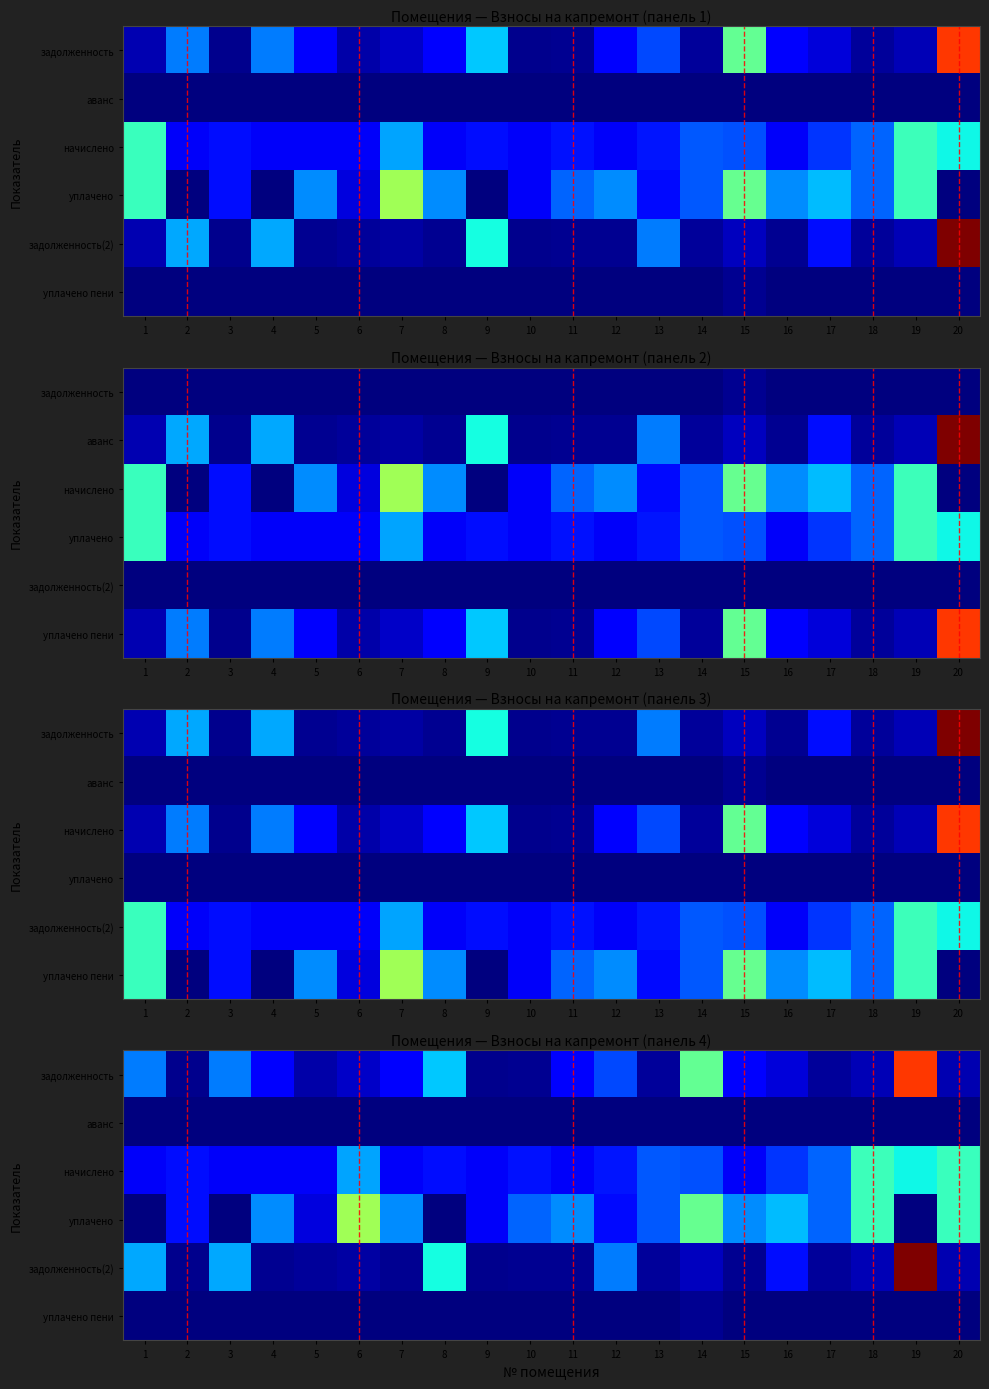

What is the difference between the highest and lowest values at 8?

0.4